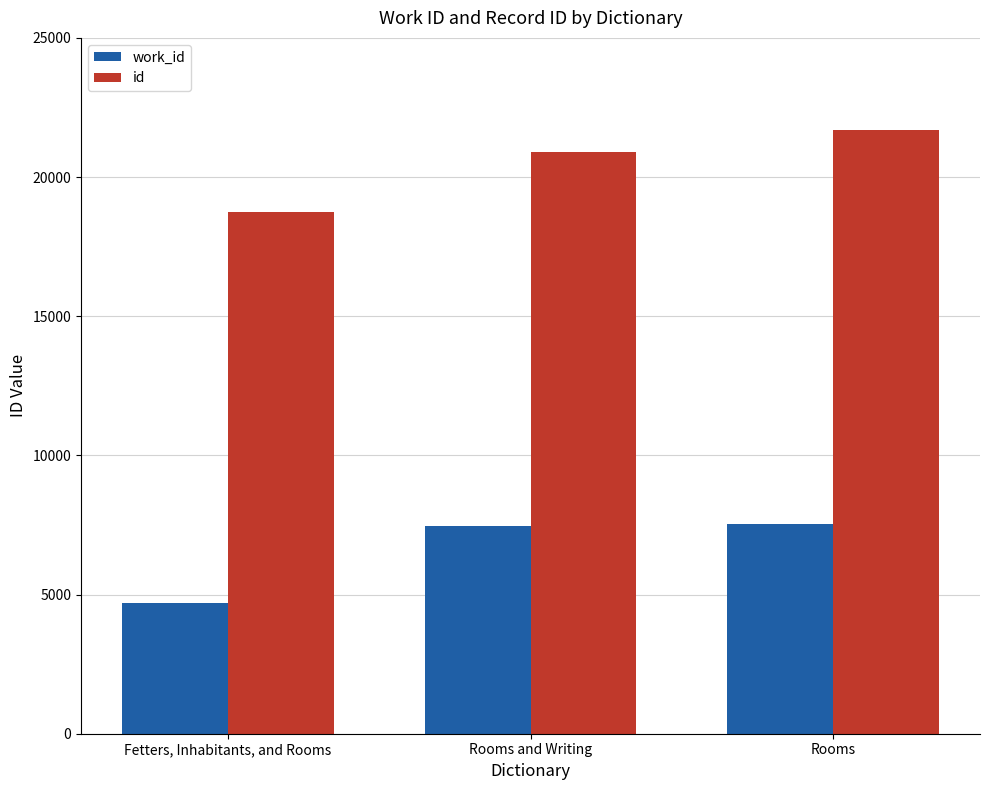

Between Fetters, Inhabitants, and Rooms and Rooms, which series saw the biggest shift?

id